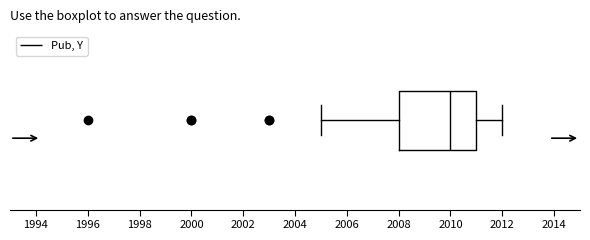

Transcribe this box plot: give where the median line is, the range the box spans, and where the two whiskers end, as read against the x-axis. The values are not printed on the chart, so give them approximately, as read against the axis.

median 2010, box 2008 to 2011, whiskers 2005 to 2012